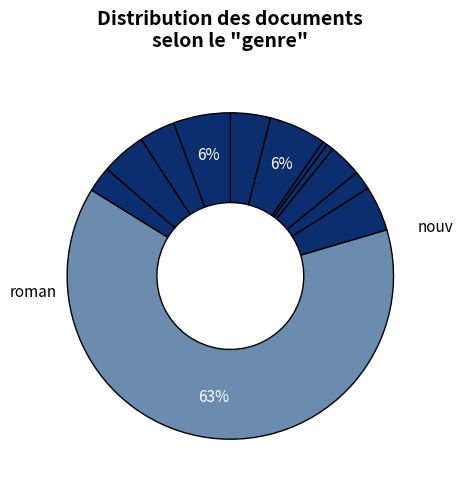

How many slices are in this pie chart?

12